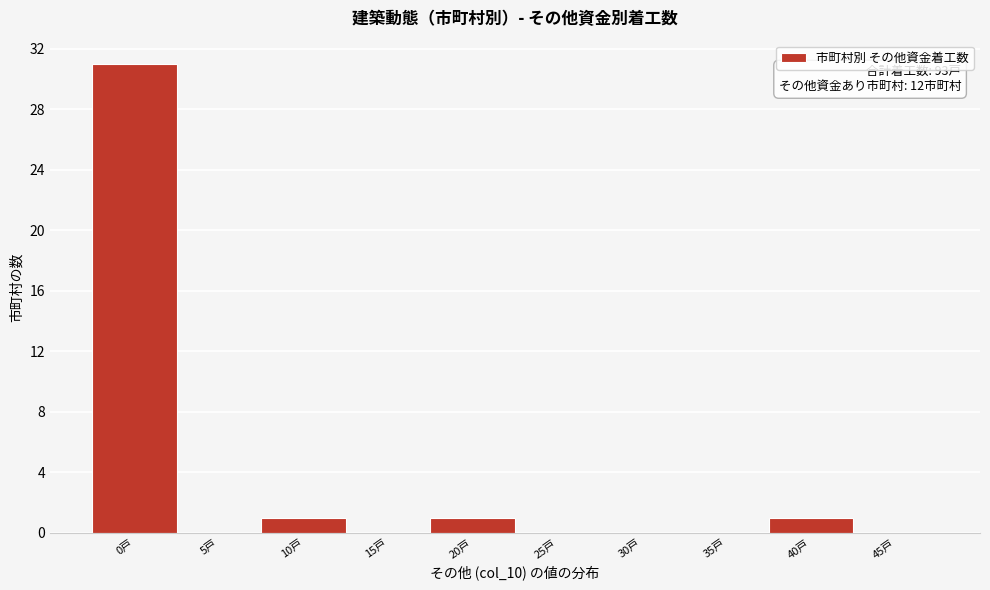

Reading right to left, what are all the values shown in this chart?

45戸=0	40戸=1	35戸=0	30戸=0	25戸=0	20戸=1	15戸=0	10戸=1	5戸=0	0戸=31